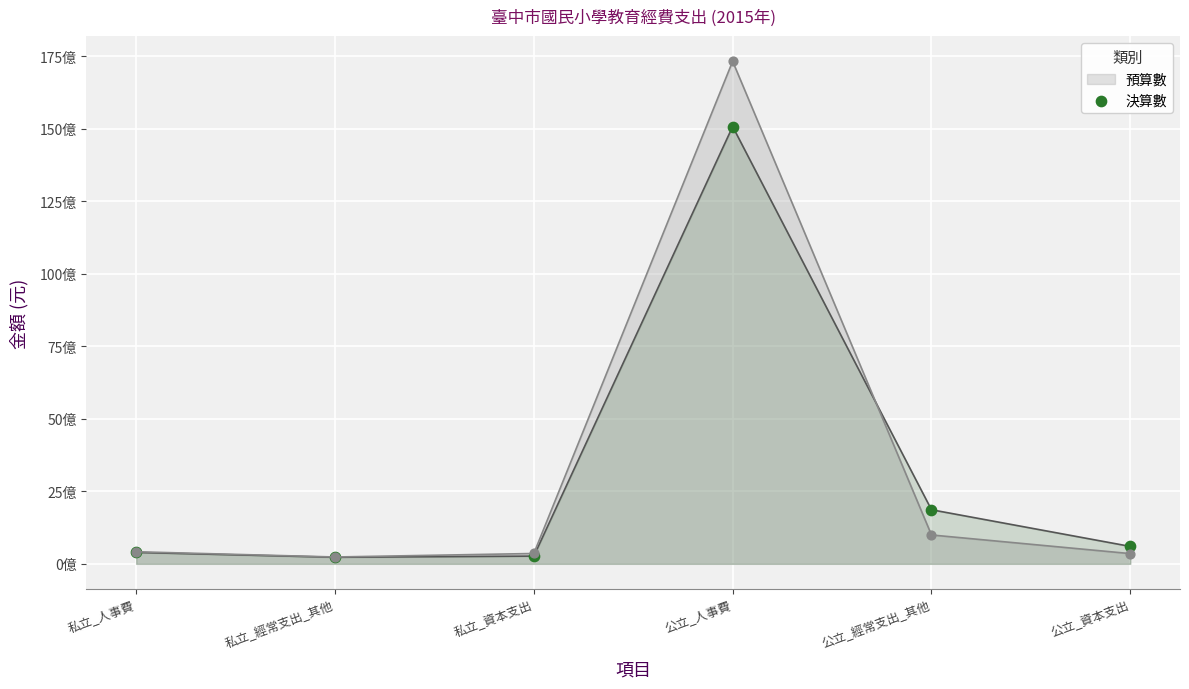

What is the change in value from 私立_人事費 to 公立_人事費?

+14684363721